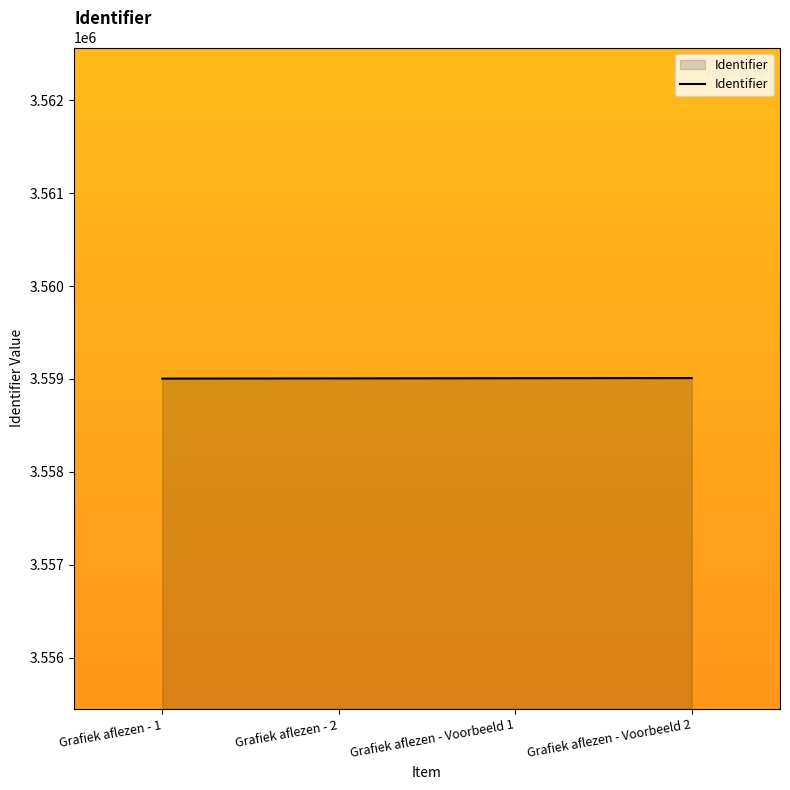

What is the minimum value shown in the chart?

3559004